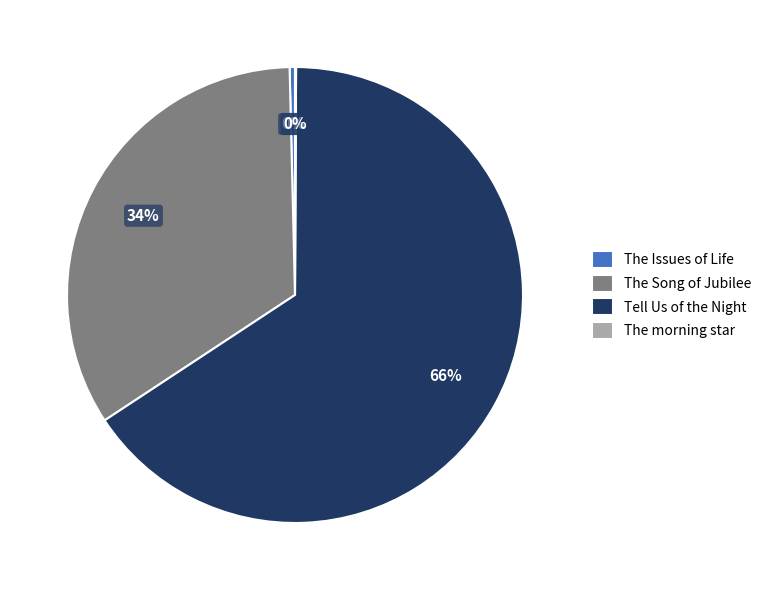

What percentage is the Tell Us of the Night slice, to the nearest percent?

66%